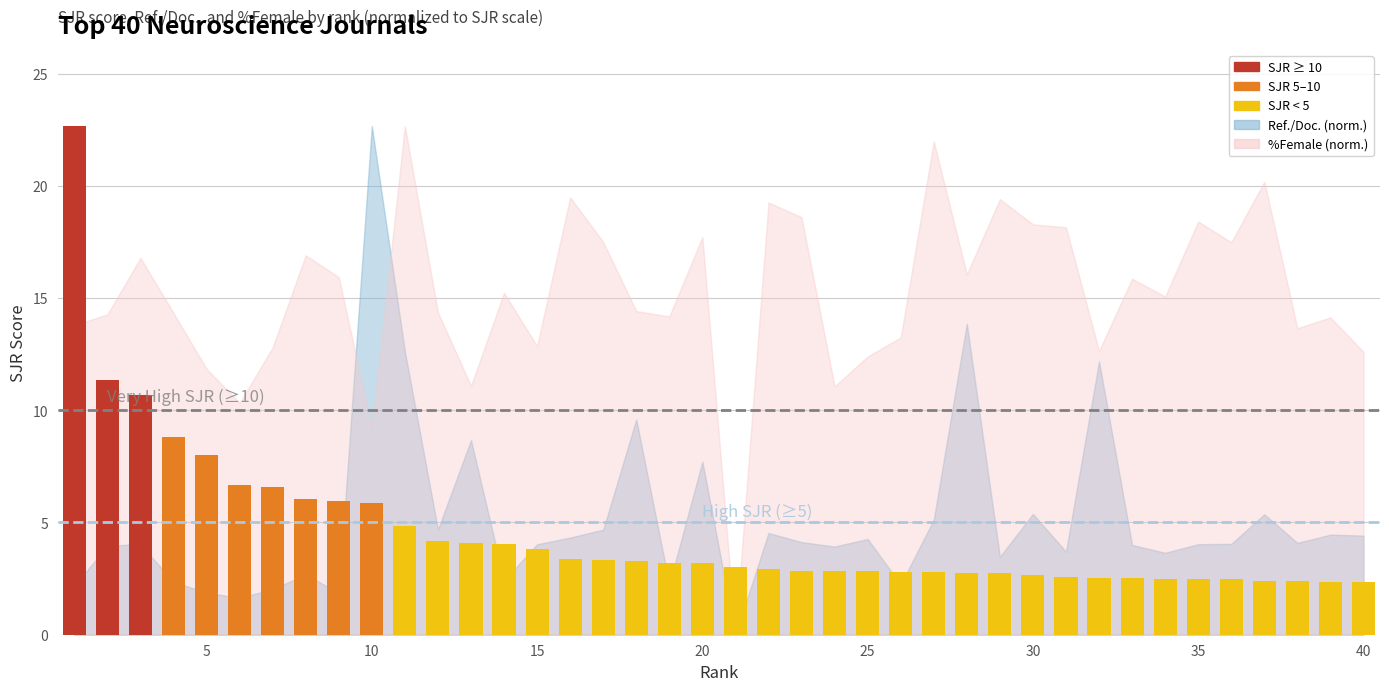

What is the smallest value displayed?

2.3